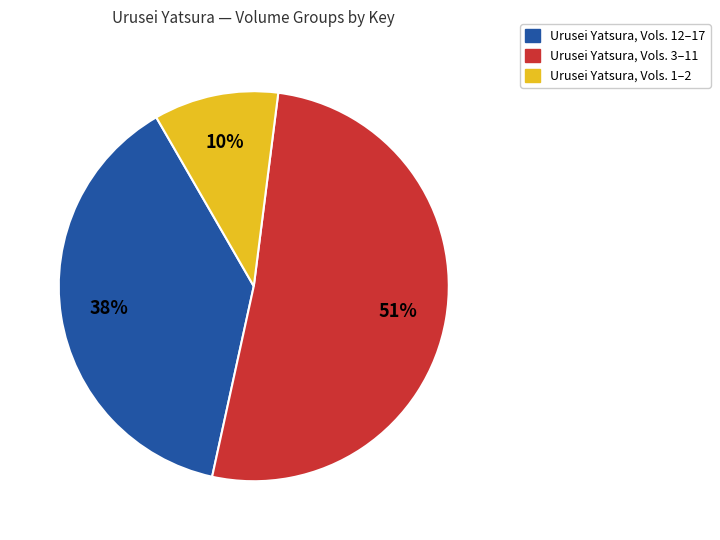

Is there a majority slice in this chart?

Yes